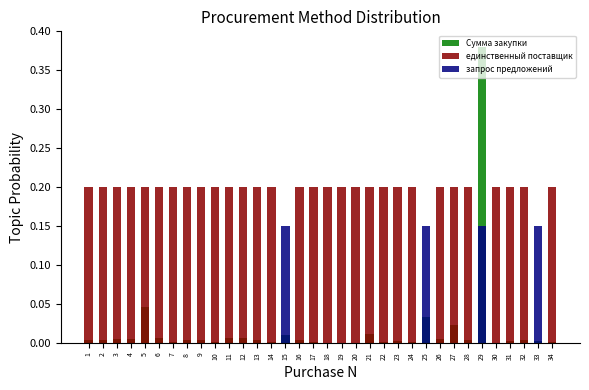

How many values in запрос предложений are above zero?

4